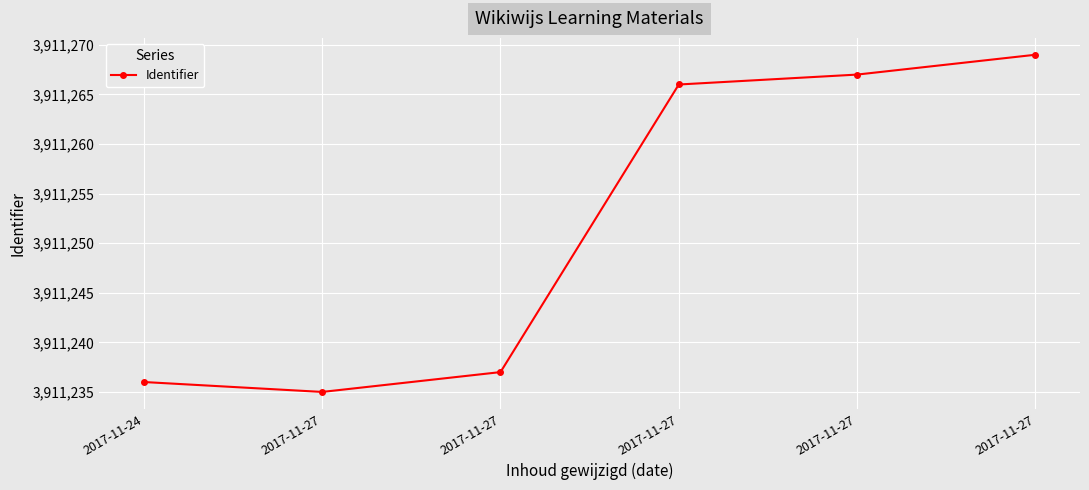

How many values are below 3911266?

3